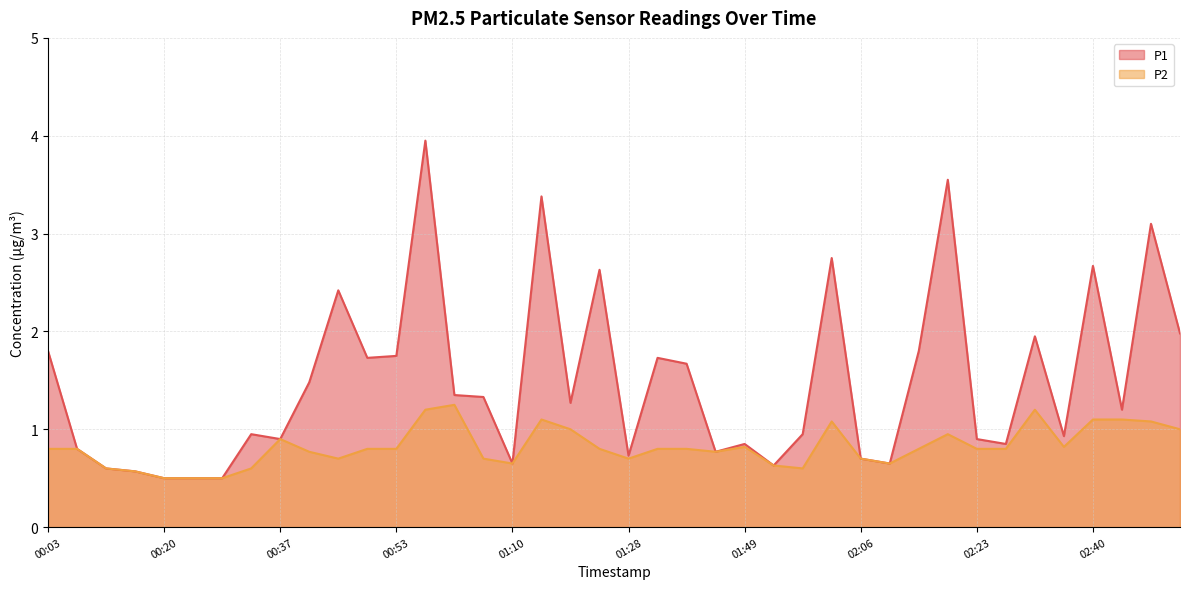

Which category has the lowest value in the P2 series?

00:20